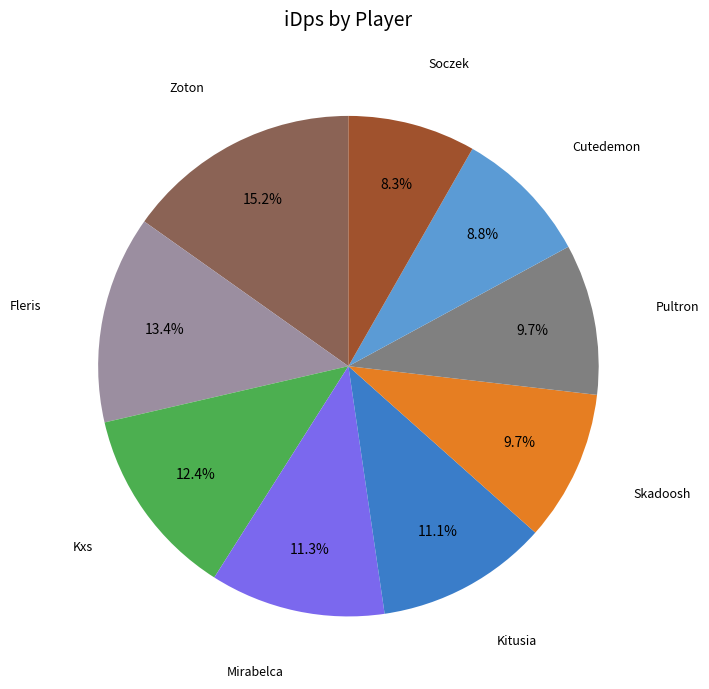

Does any single category account for the majority?

No